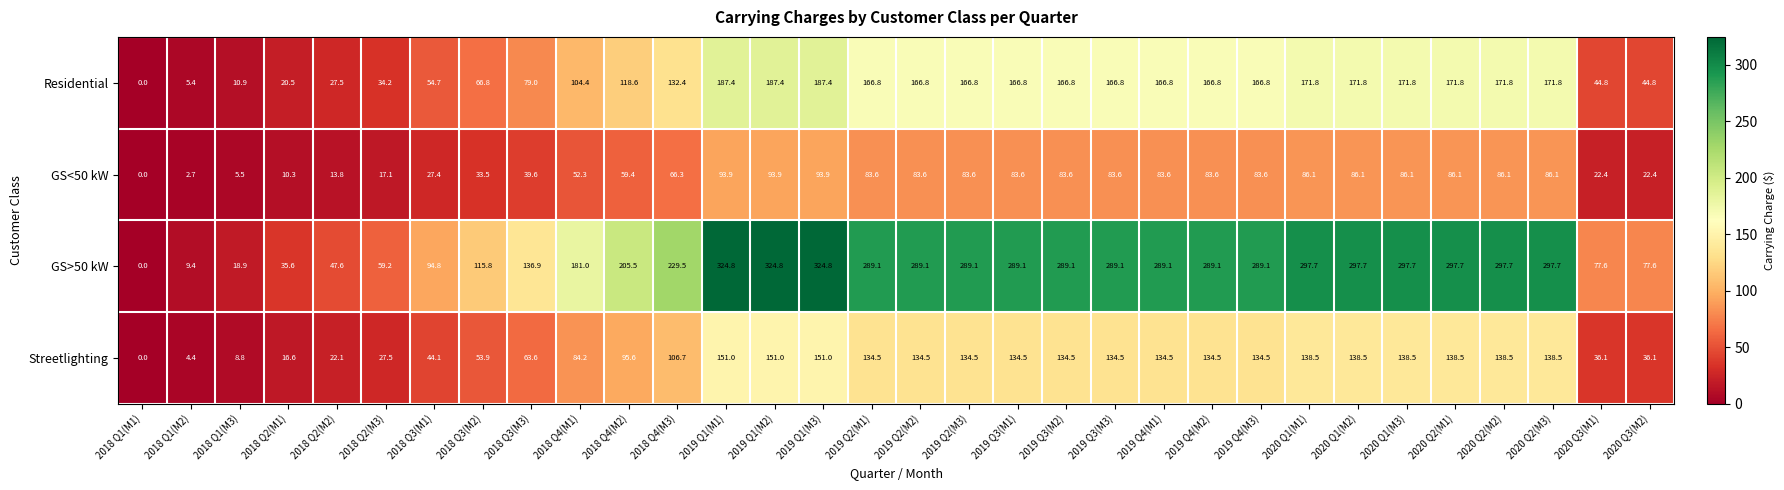

What is the total value across all series at 2019 Q3(M2)?

674.0